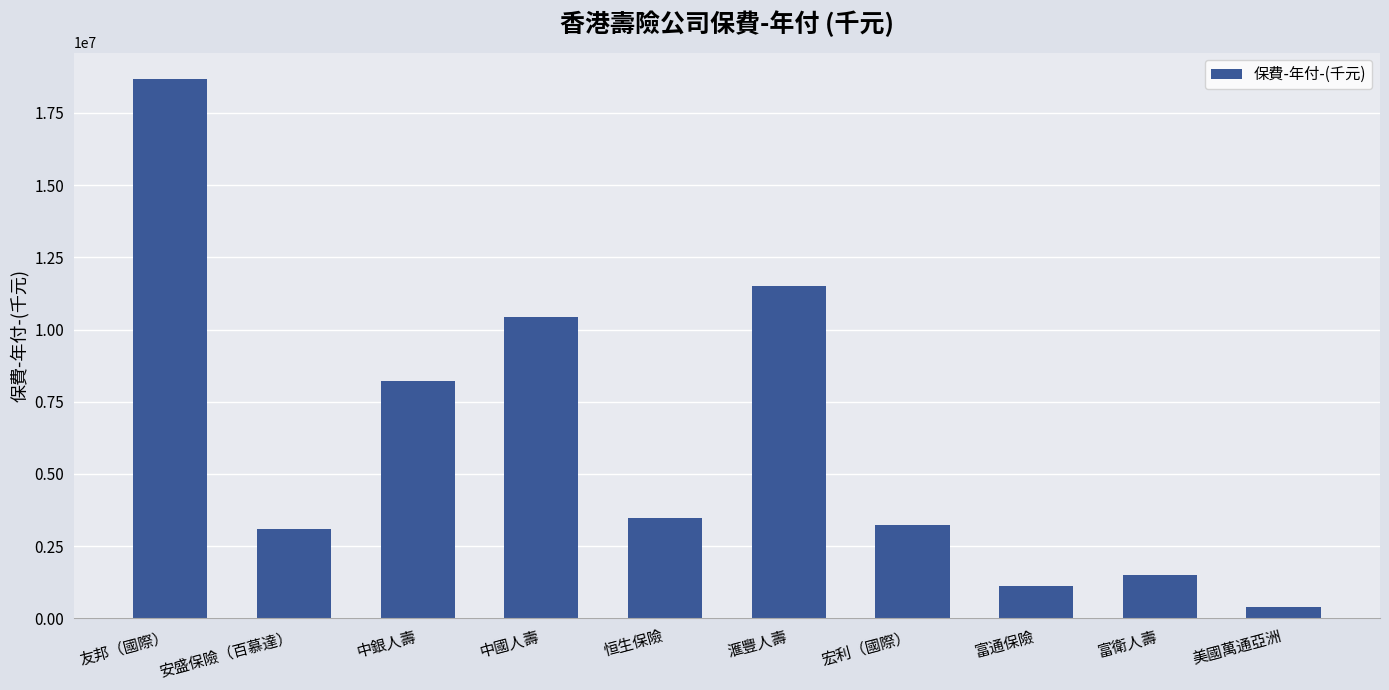

Which has a higher value, 友邦（國際） or 美國萬通亞洲?

友邦（國際）